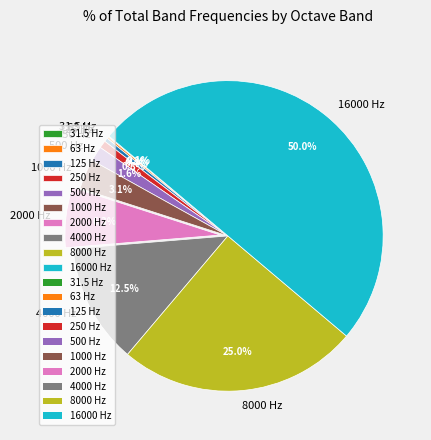

To the nearest percent, what is the average slice percentage?

10%